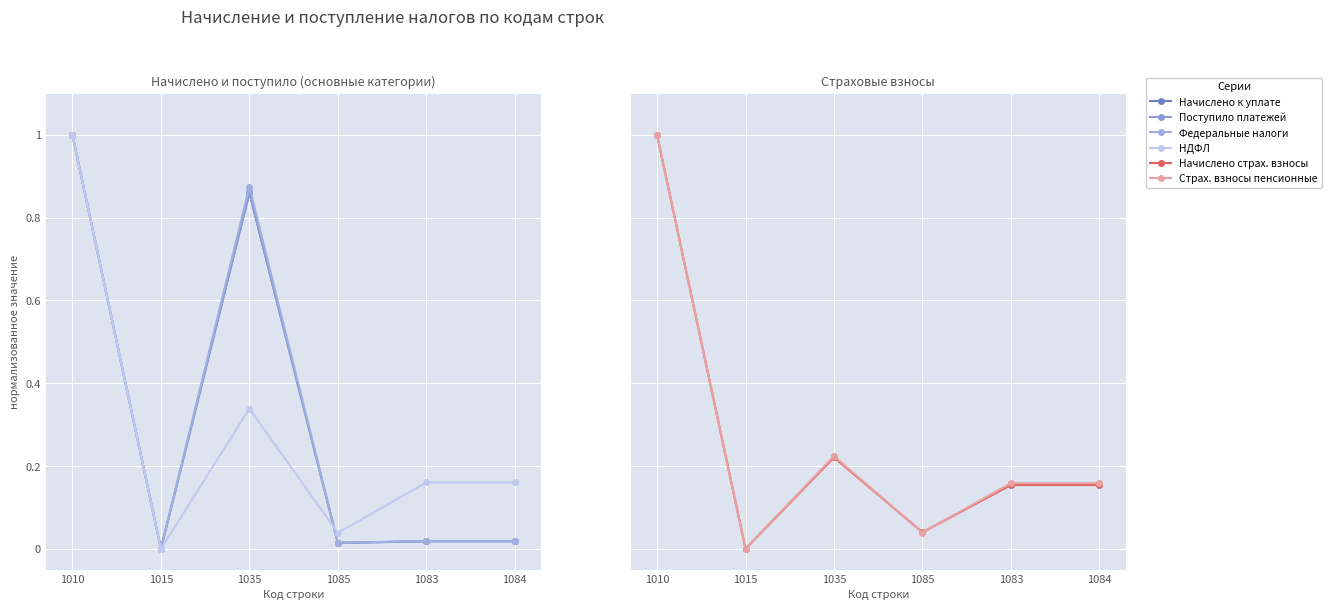

What are all the series names shown in the legend?

Начислено к уплате, Поступило платежей, Федеральные налоги, НДФЛ, Начислено страх. взносы, Страх. взносы пенсионные